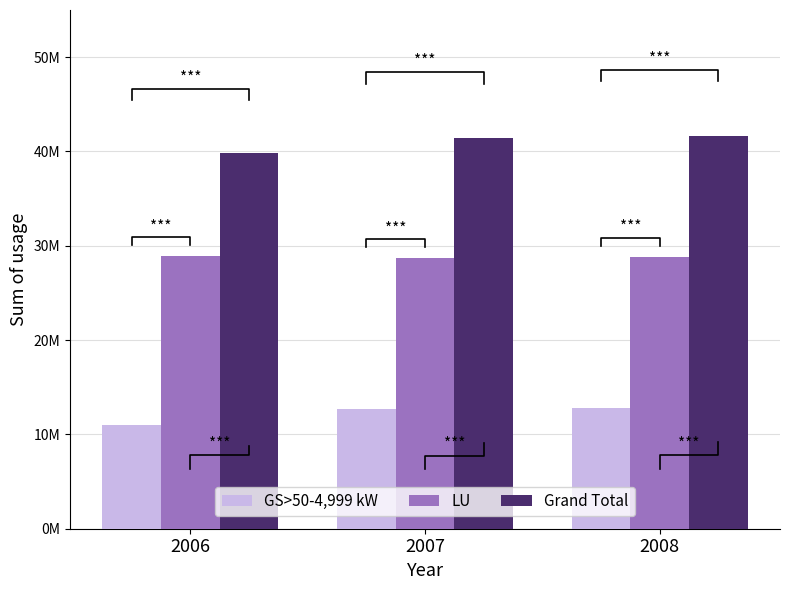

At how many categories does at least one series exceed 17996110?

3